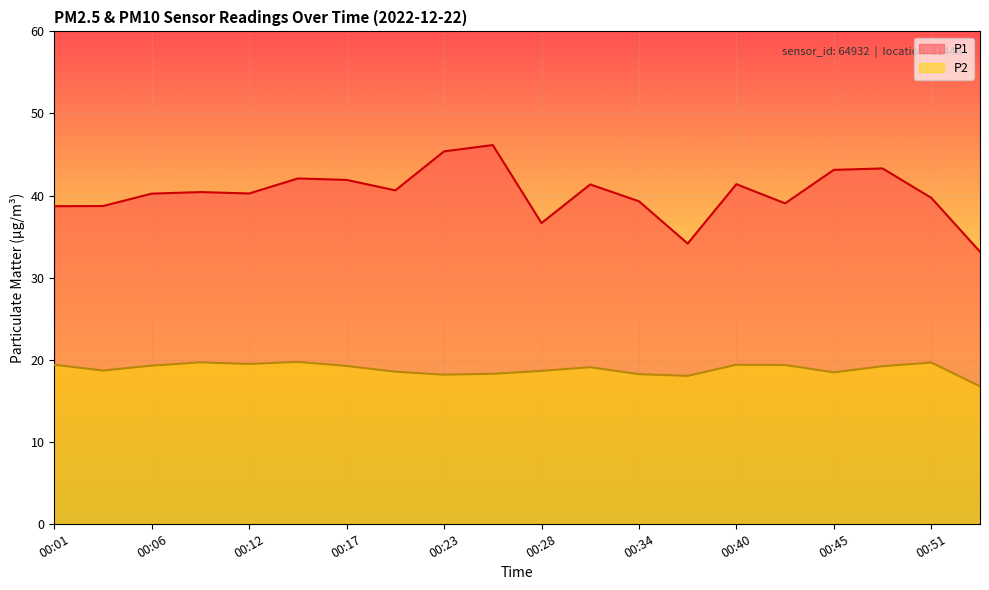

What is the value of the P2 point at the 1st from the left?

19.4